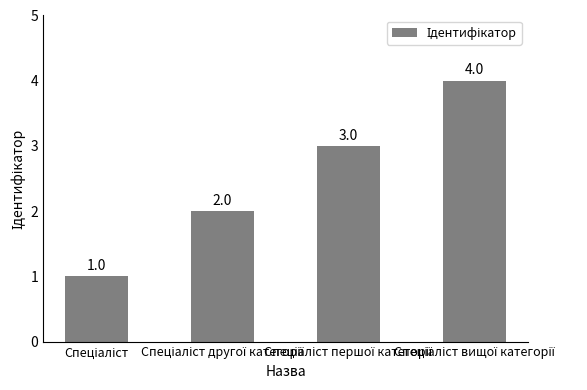

How many values are between 2 and 4?

3